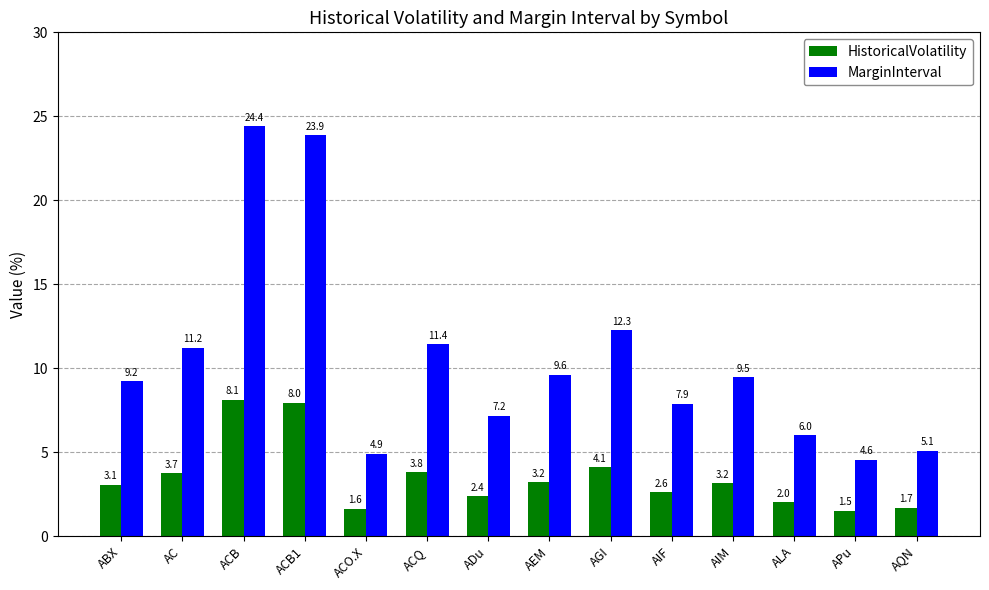

Reading left to right, what are all the values shown in this chart?

HistoricalVolatility: 3.1	3.7	8.1	8.0	1.6	3.8	2.4	3.2	4.1	2.6	3.2	2.0	1.5	1.7
MarginInterval: 9.2	11.2	24.4	23.9	4.9	11.4	7.2	9.6	12.3	7.9	9.5	6.0	4.6	5.1